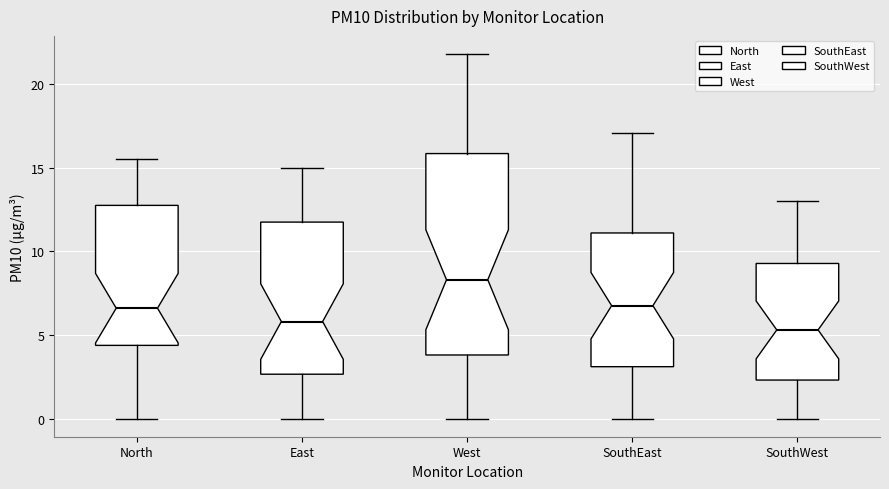

Reading left to right, read every box against the y-axis: the position of its median line, the range the box covers, and the ends of its whiskers. The values are not printed on the chart, so give them approximately, as read against the axis.

North: median 6.5, box 4.5 to 13.0, whiskers 0.0 to 15.5
East: median 6.0, box 2.5 to 12.0, whiskers 0.0 to 15.0
West: median 8.5, box 4.0 to 16.0, whiskers 0.0 to 22.0
SouthEast: median 7.0, box 3.0 to 11.0, whiskers 0.0 to 17.0
SouthWest: median 5.5, box 2.5 to 9.5, whiskers 0.0 to 13.0